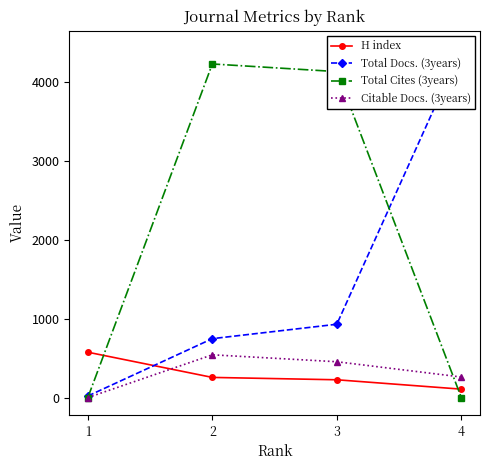

What is the spread (max minus min) of values at 2?

3979